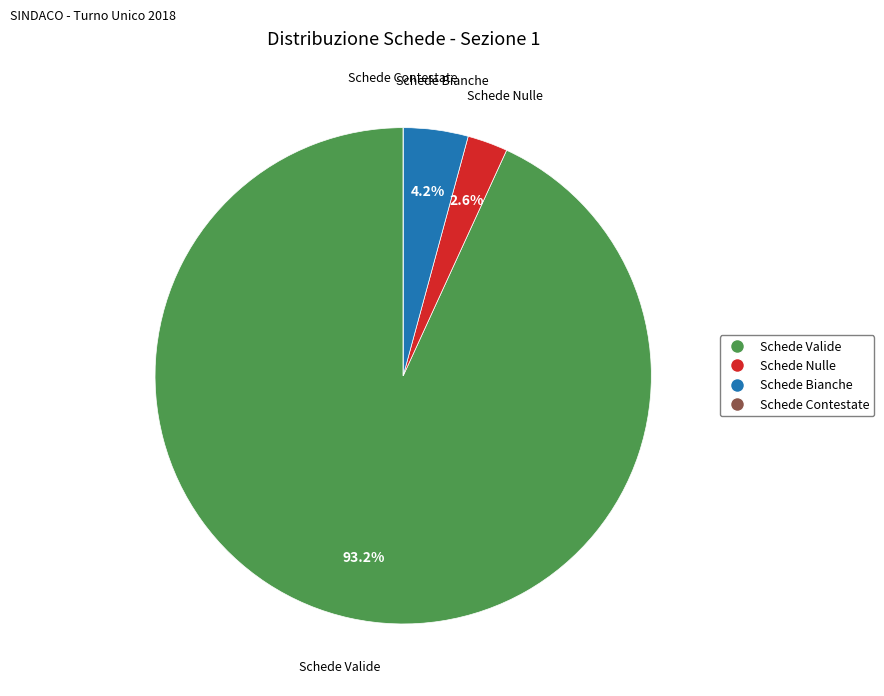

Combined, do Schede Bianche and Schede Nulle account for over 50%?

No